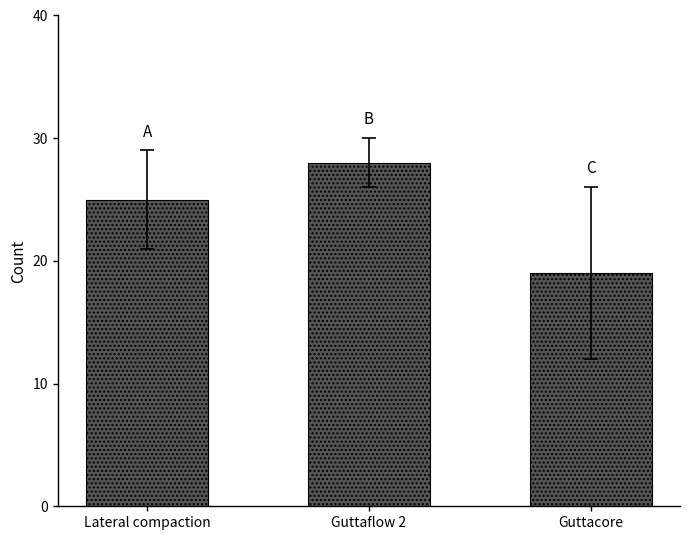

Reading left to right, transcribe all the data shown in this chart.

Lateral compaction=25	Guttaflow 2=28	Guttacore=19